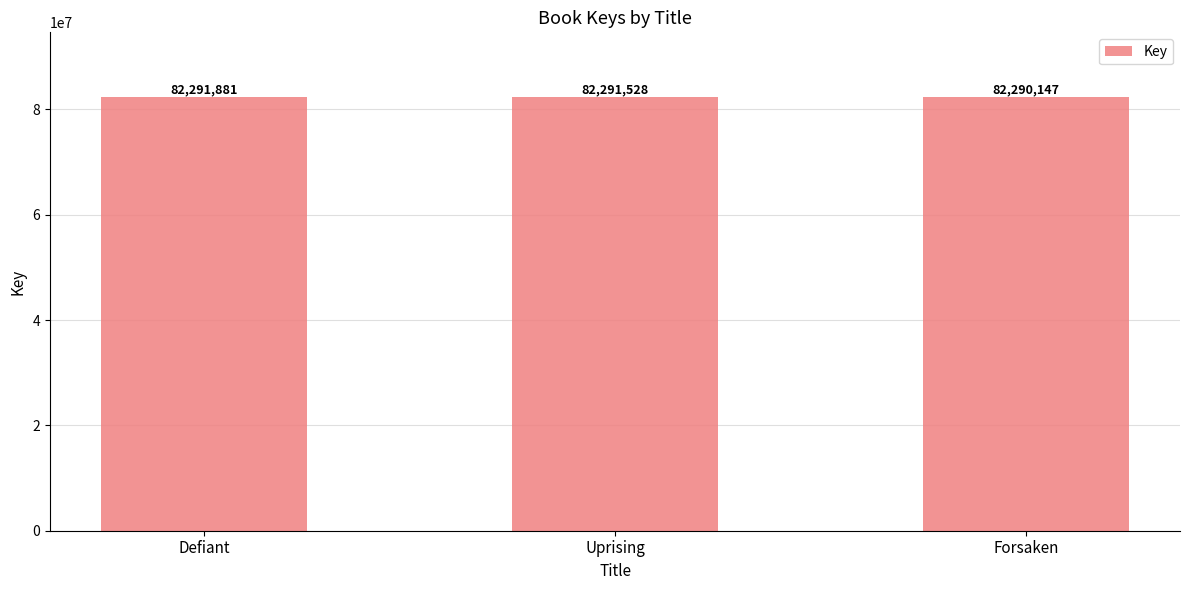

What is the sum of all values?

246873556